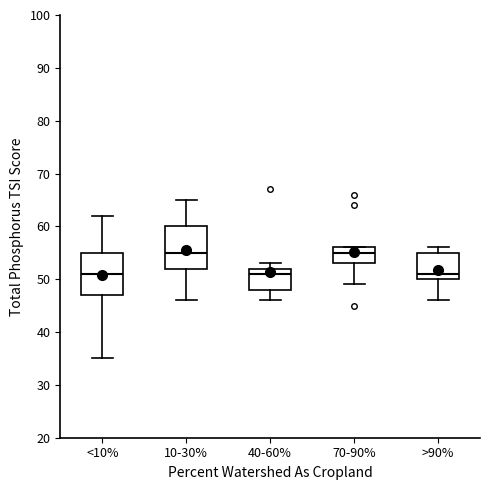

Reading left to right, transcribe this box plot: for each box, give where its median line is, the range the box spans, and where its two whiskers end, as read against the y-axis. The values are not printed on the chart, so give them approximately, as read against the axis.

<10%: median 51, box 47 to 55, whiskers 35 to 62
10-30%: median 55, box 52 to 60, whiskers 46 to 65
40-60%: median 51, box 48 to 52, whiskers 46 to 53
70-90%: median 55, box 53 to 56, whiskers 49 to 56
>90%: median 51, box 50 to 55, whiskers 46 to 56